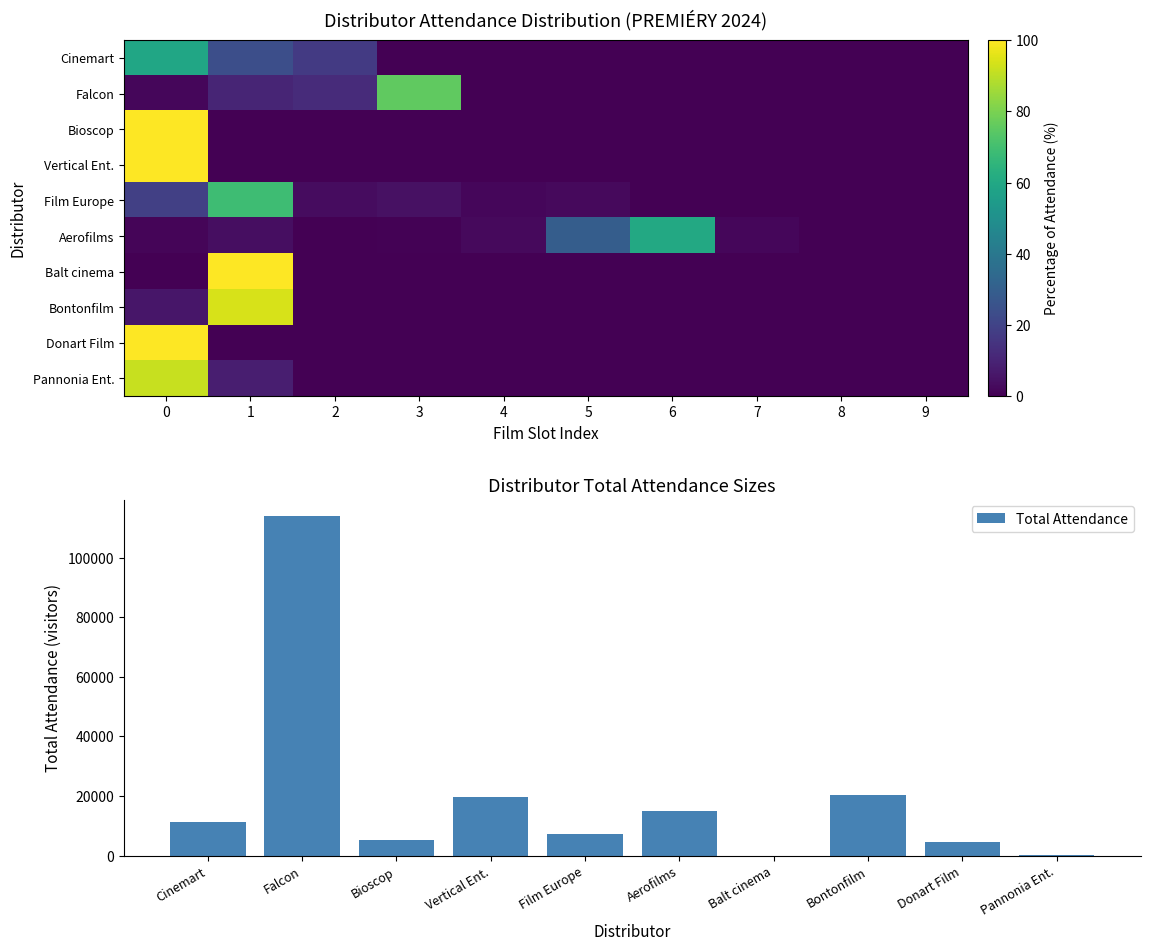

The value of Total Attendance at Cinemart is 5244. True or false?

False